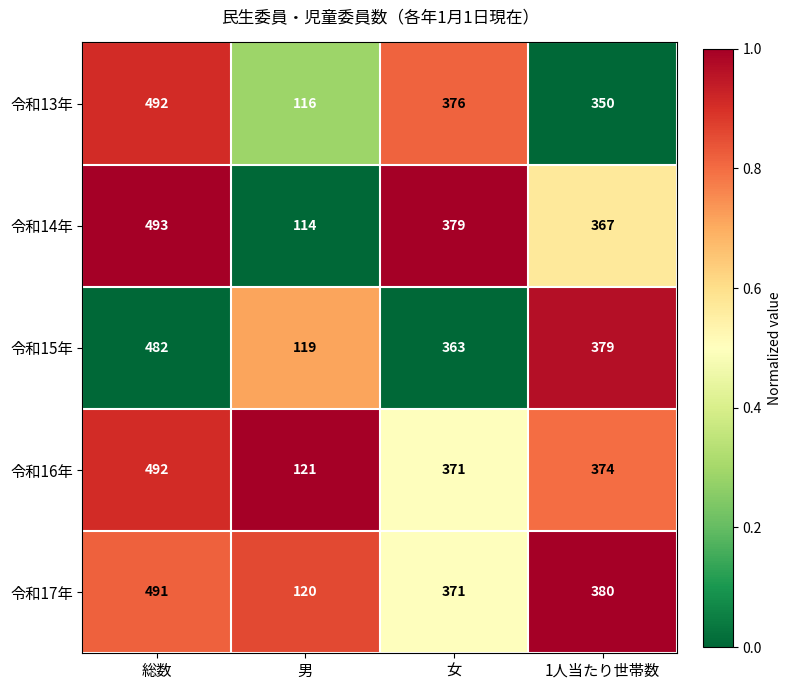

Reading left to right, list all the values displayed in this chart.

令和13年: 492	116	376	350
令和14年: 493	114	379	367
令和15年: 482	119	363	379
令和16年: 492	121	371	374
令和17年: 491	120	371	380